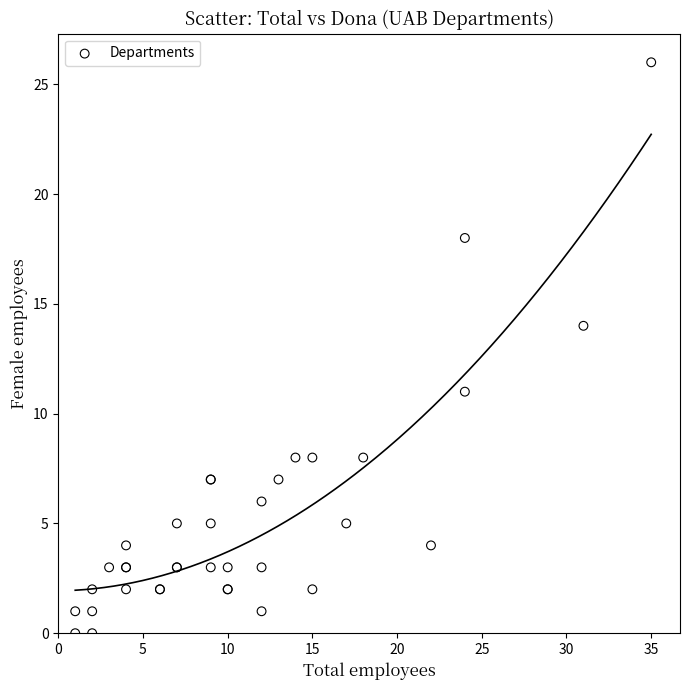

What Y value in the scatter plot is closest to 13?

14